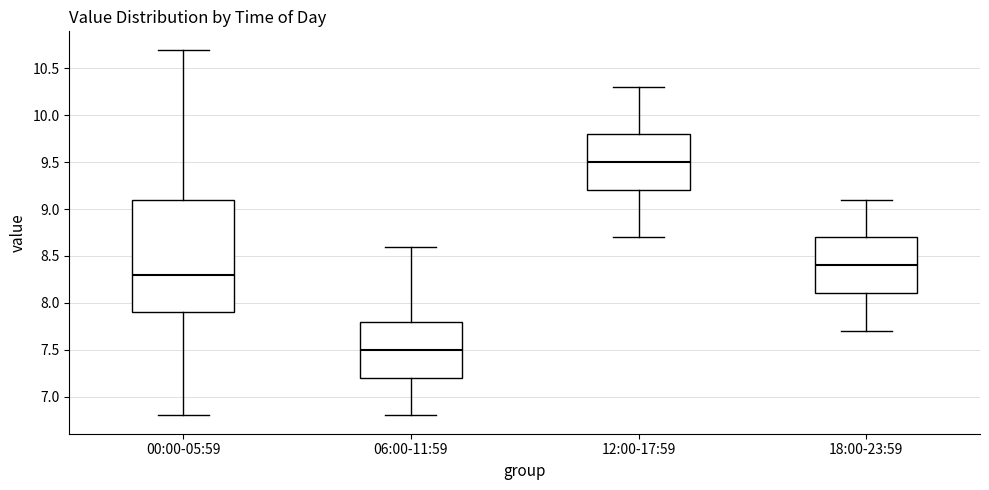

Reading left to right, transcribe this box plot: for each box, give where its median line is, the range the box spans, and where its two whiskers end, as read against the y-axis. The values are not printed on the chart, so give them approximately, as read against the axis.

00:00-05:59: median 8.3, box 7.9 to 9.1, whiskers 6.8 to 10.7
06:00-11:59: median 7.5, box 7.2 to 7.8, whiskers 6.8 to 8.6
12:00-17:59: median 9.5, box 9.2 to 9.8, whiskers 8.7 to 10.3
18:00-23:59: median 8.4, box 8.1 to 8.7, whiskers 7.7 to 9.1